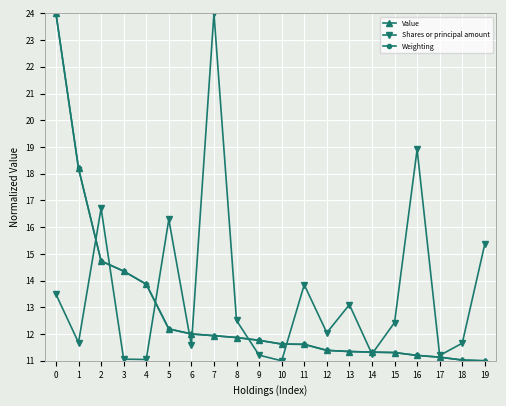

What is the maximum value for Shares or principal amount?

24.0